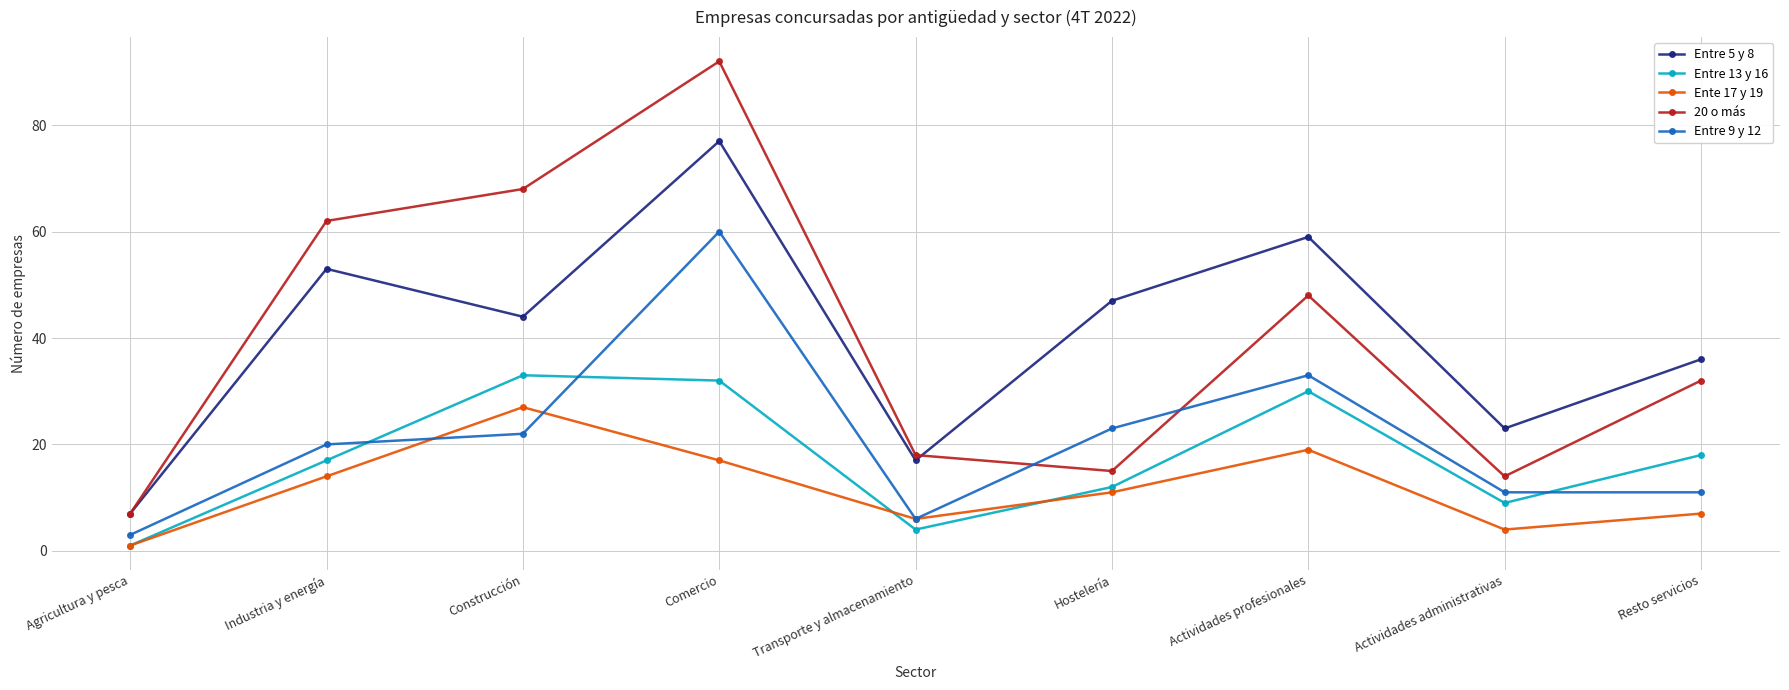

How many data points does each series have?

9